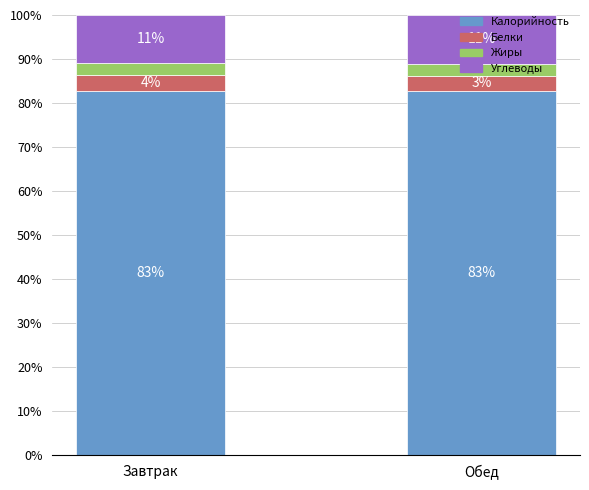

At how many categories does at least one series exceed 29?

2